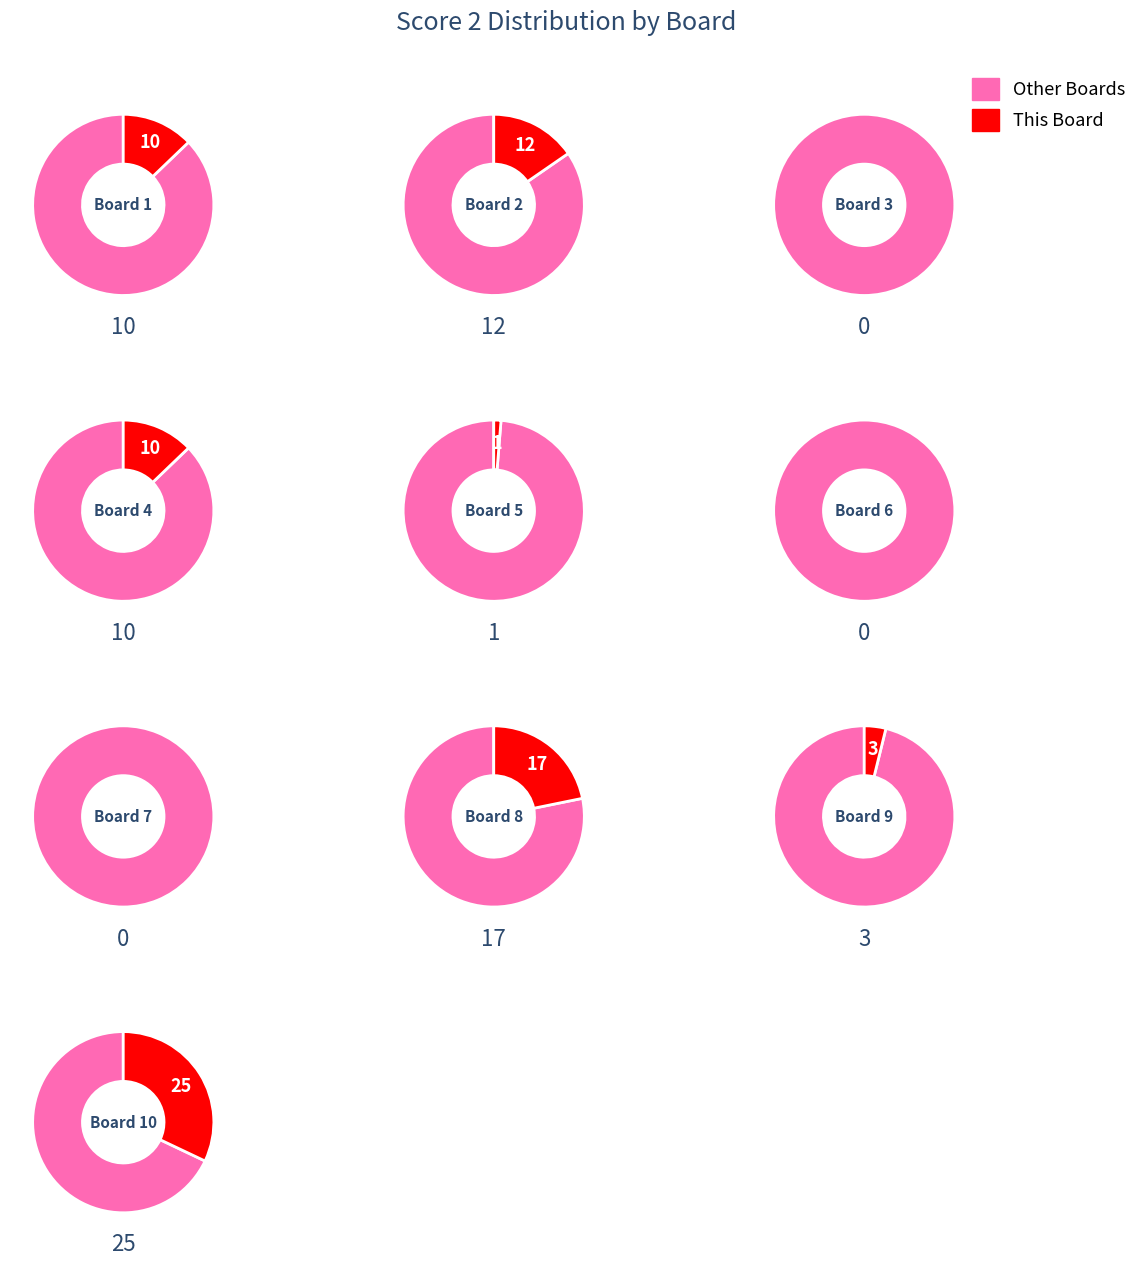

How much of the chart is everything except 8?

78.2%